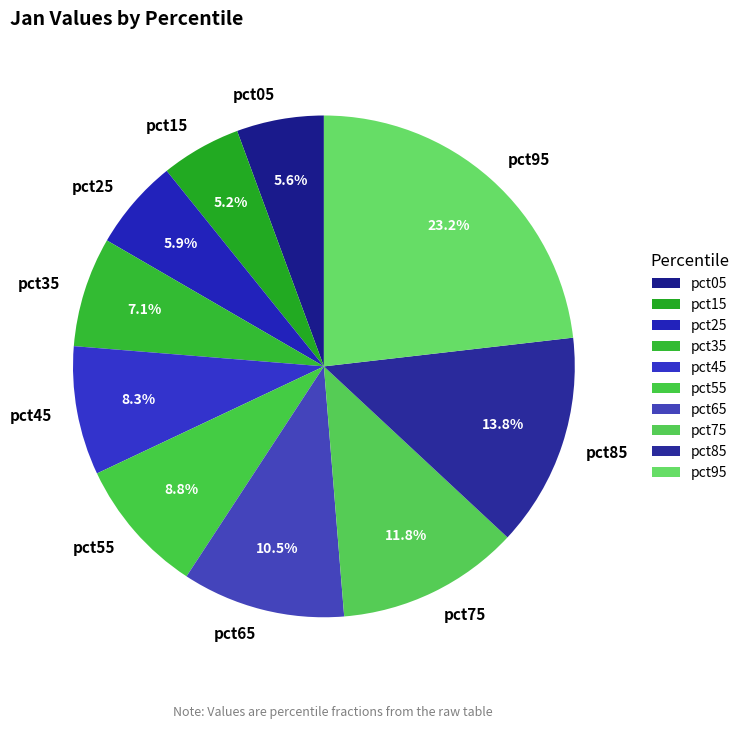

How many slices are in this pie chart?

10